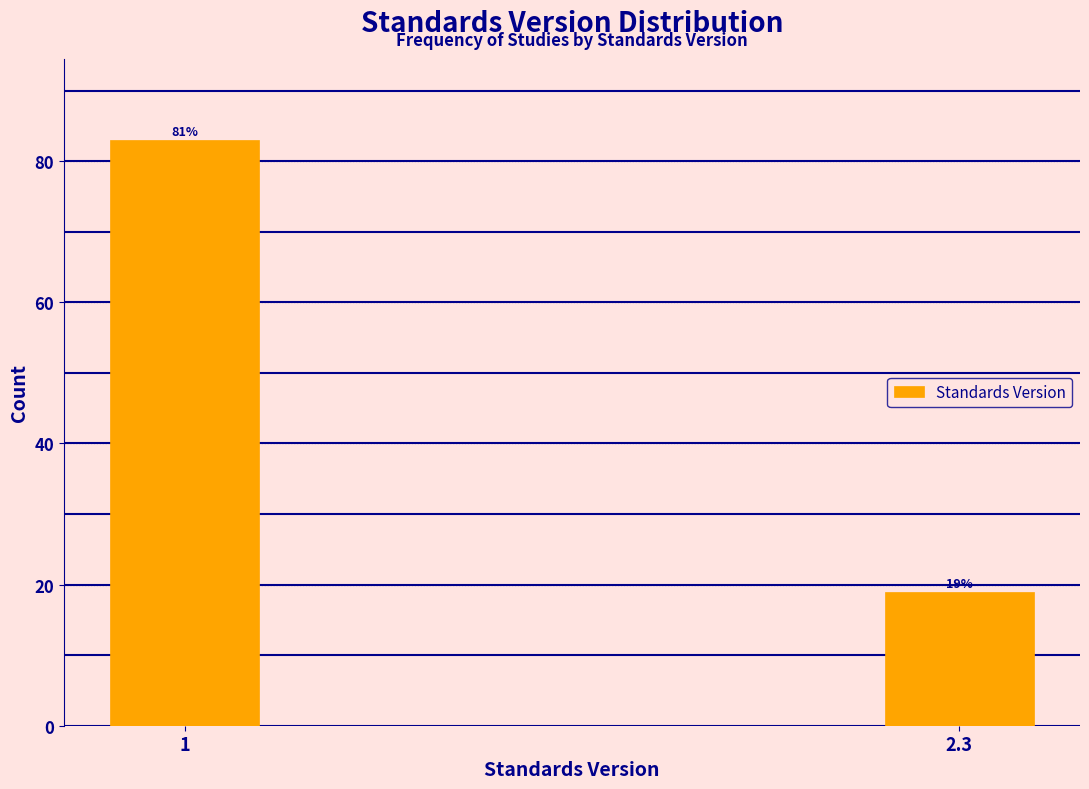

Reading left to right, what are all the values shown in this chart?

83	19